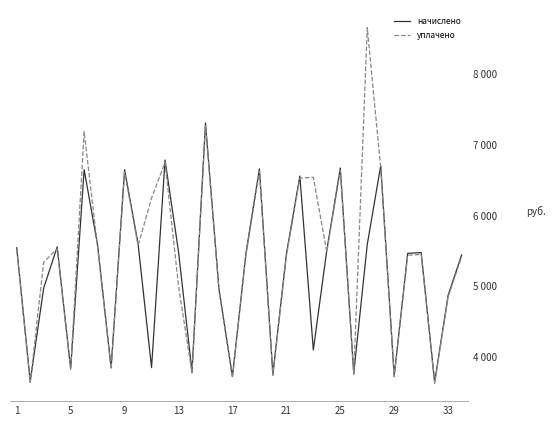

At how many categories does at least one series exceed 3986?

25